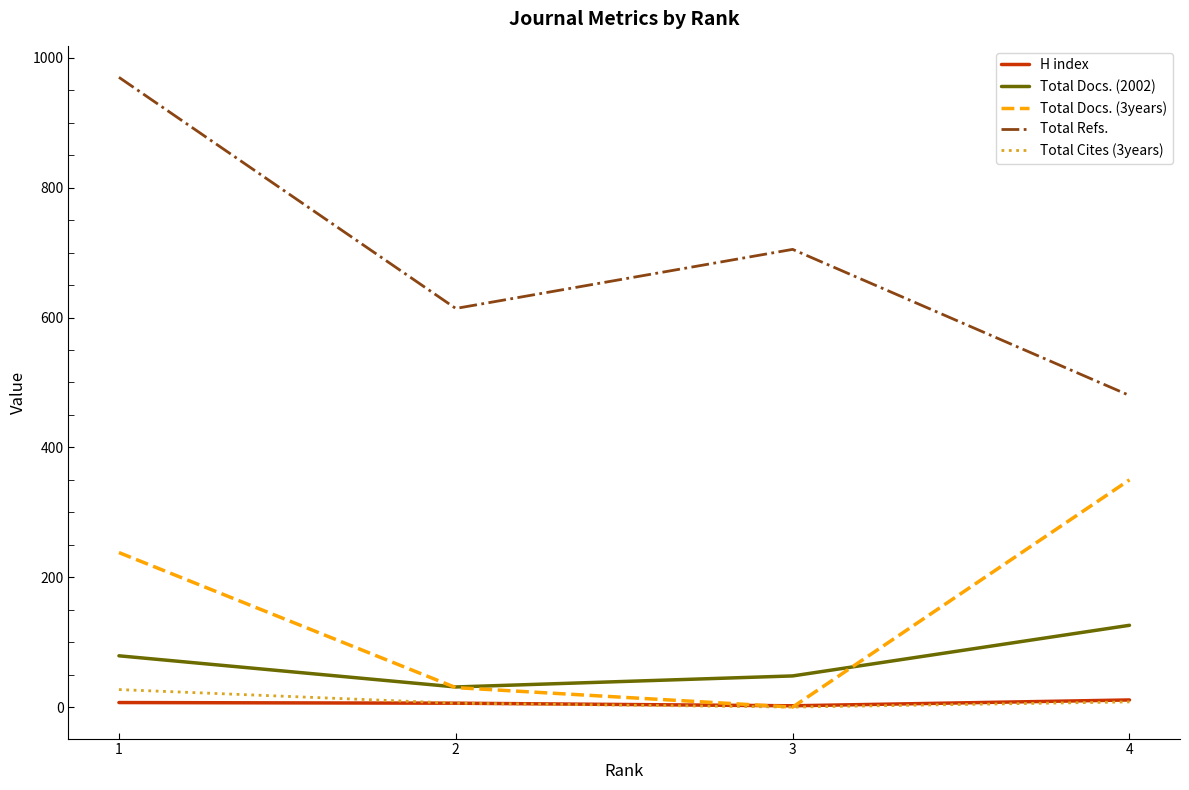

Read the Total Docs. (3years) value at 4, to the nearest 5.

350